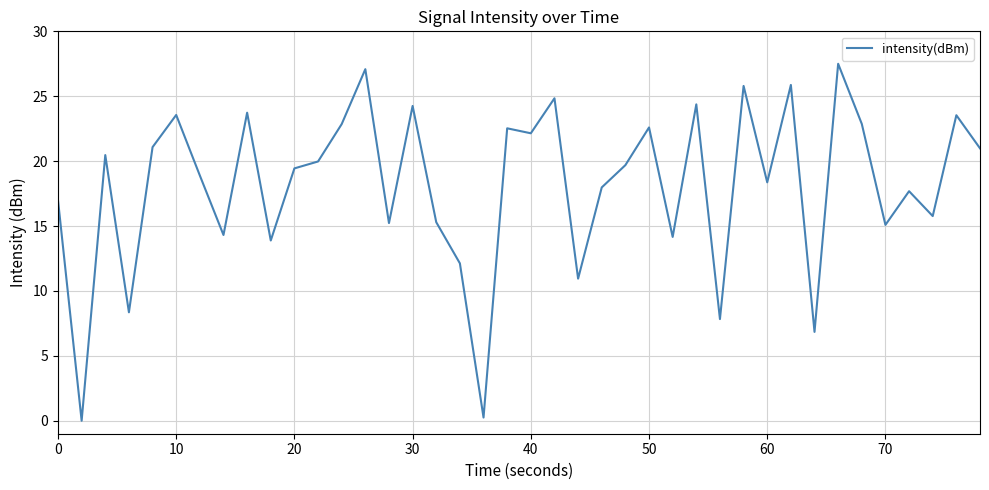

What is the maximum value shown in the chart?

27.5